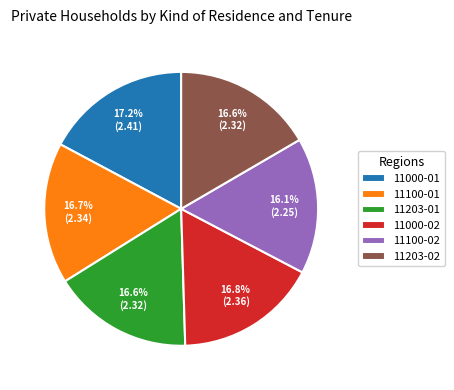

The 11000-02 slice represents 23% of the pie. True or false?

False